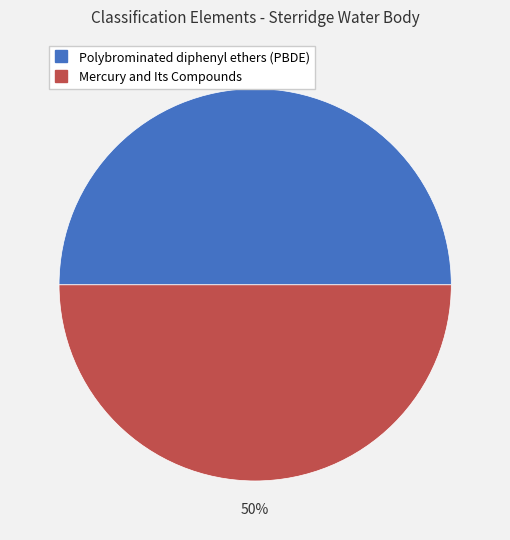

What is the ratio of the value at Polybrominated diphenyl ethers (PBDE) to the value at Mercury and Its Compounds?

1.0